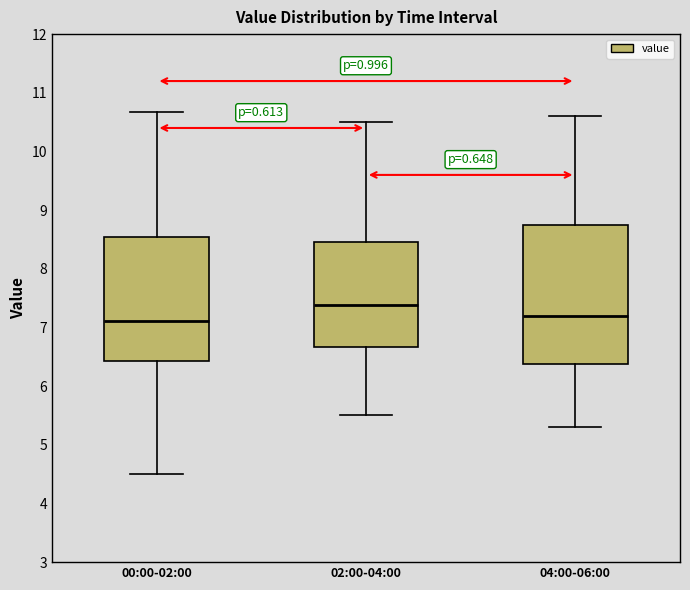

Which box's median line is the highest?

02:00-04:00